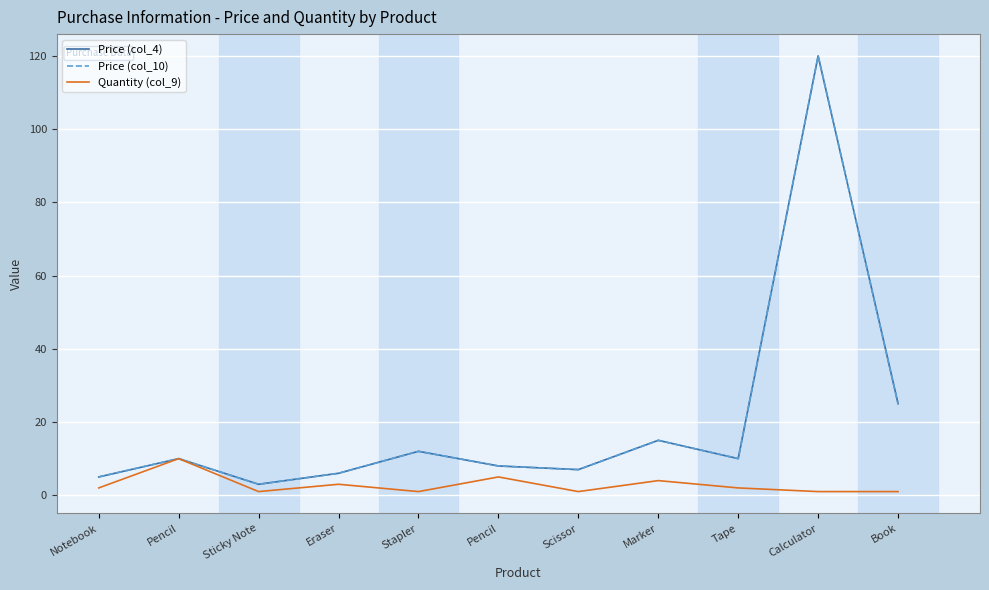

Does the chart have visible grid lines?

Yes